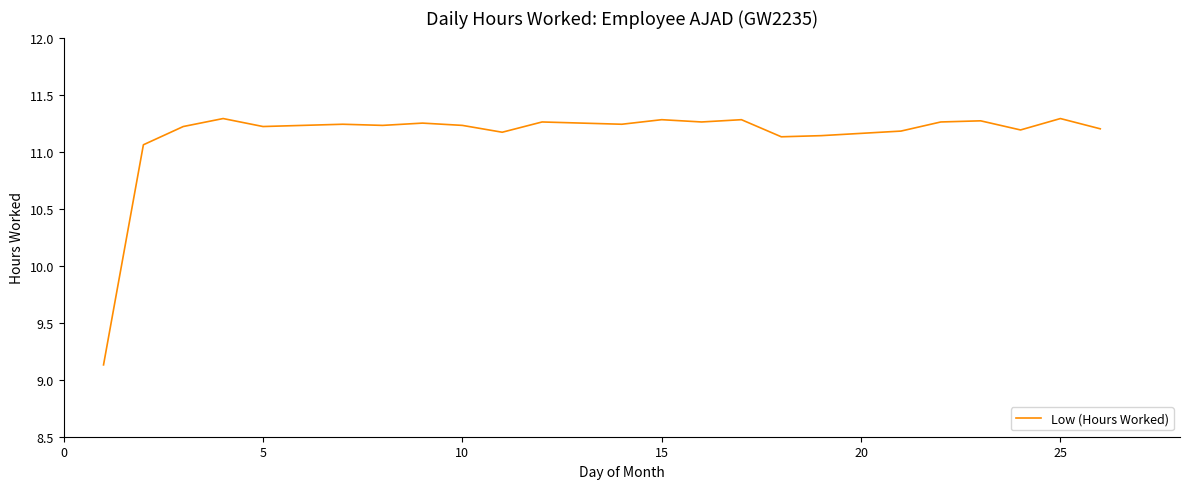

What is the minimum value shown in the chart?

9.1